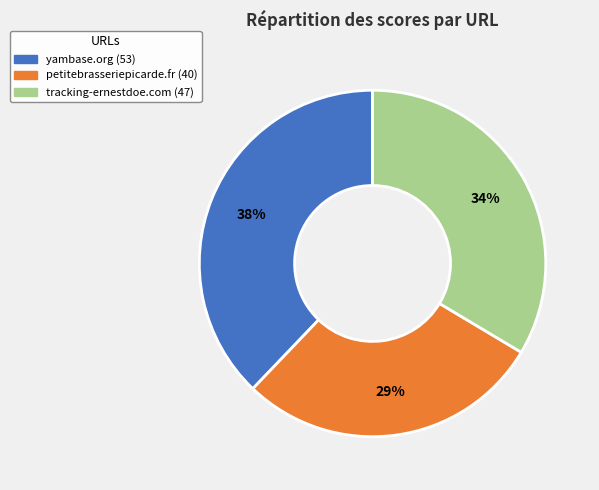

How many segments does this pie chart have?

3